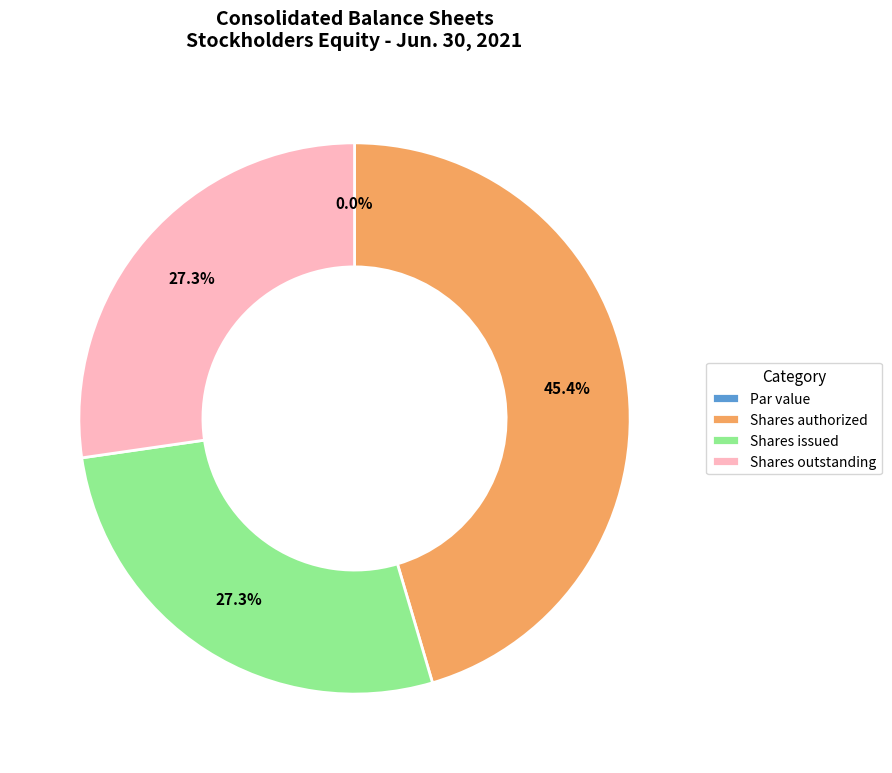

What percentage is the Common stock, shares outstanding (in shares) slice, to the nearest percent?

27%